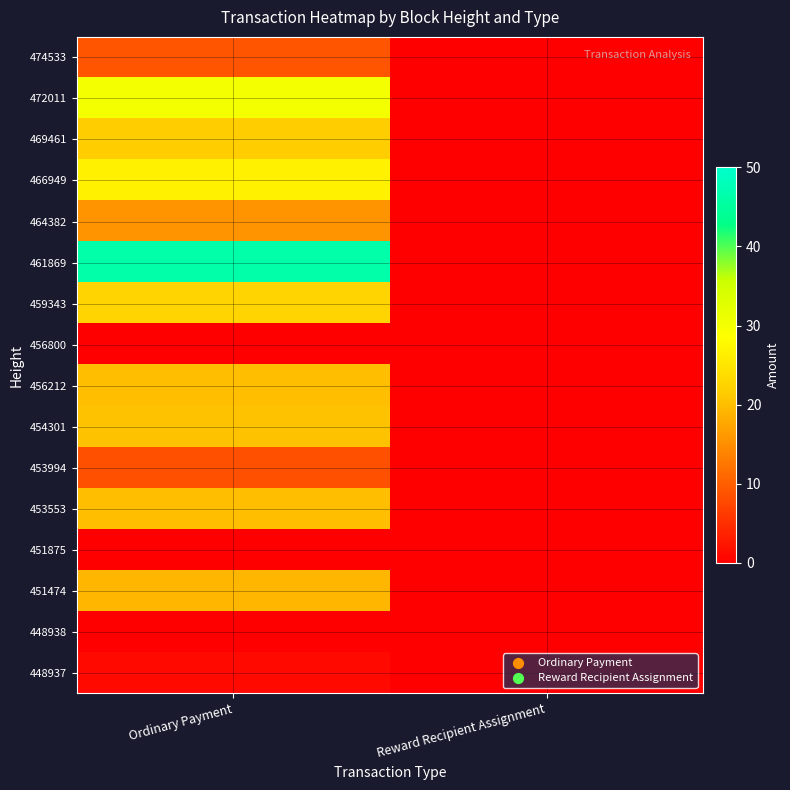

Count the number of data series in this chart.

16